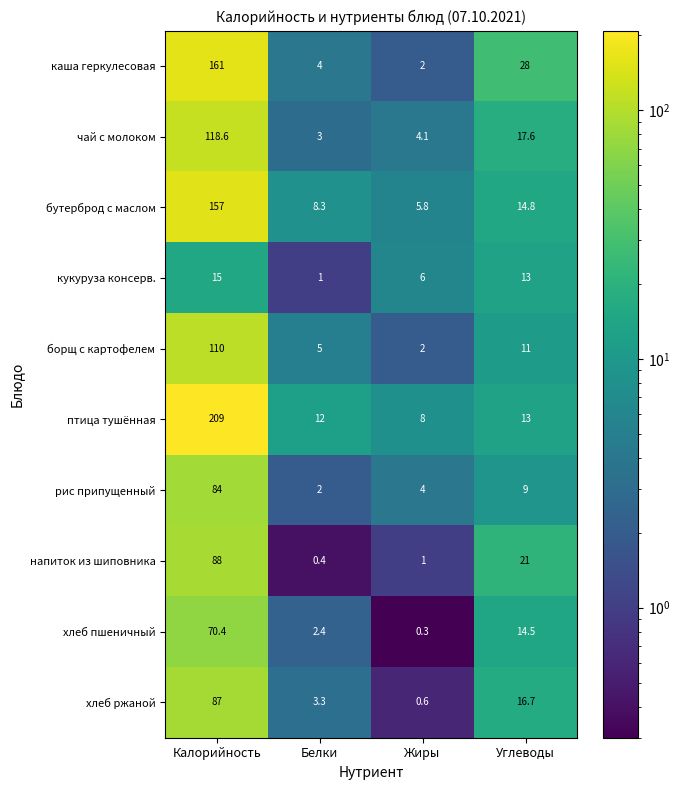

How many categories are shown in the chart?

4